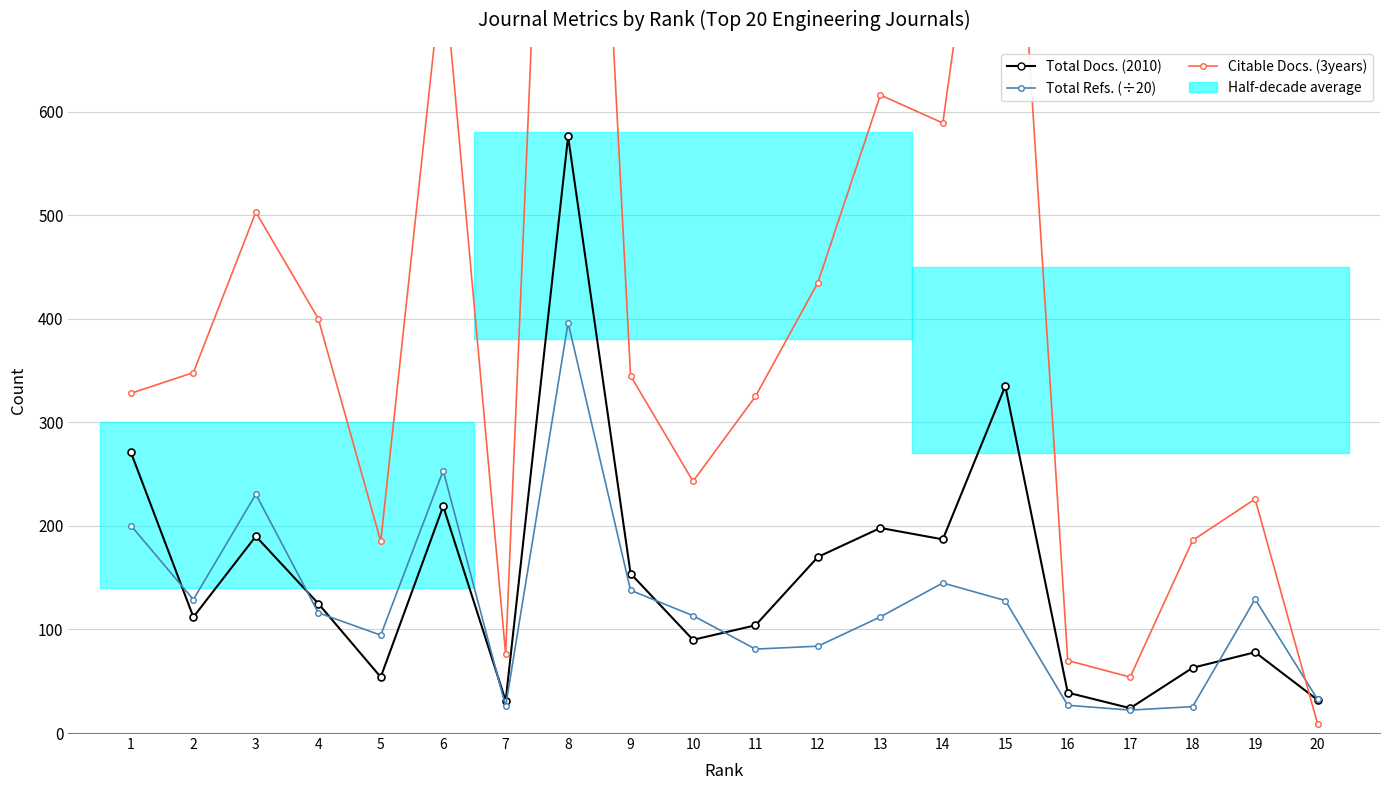

How many lines are shown in the chart?

3